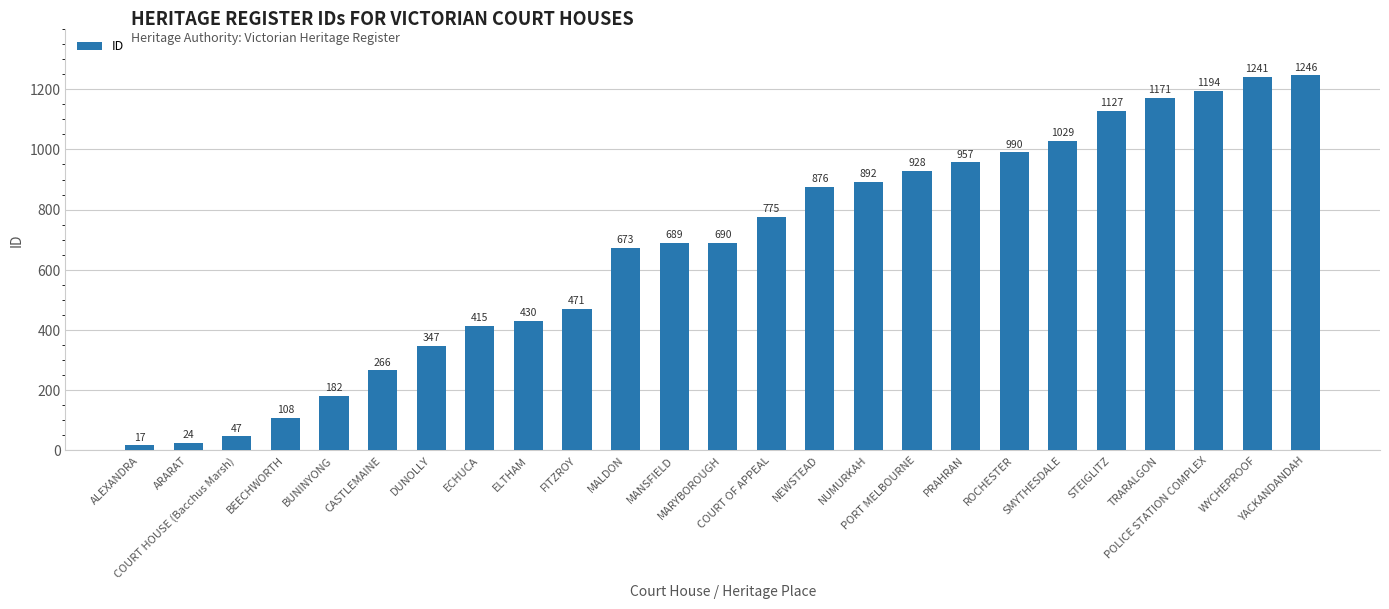

Does the chart contain stacked bars?

No